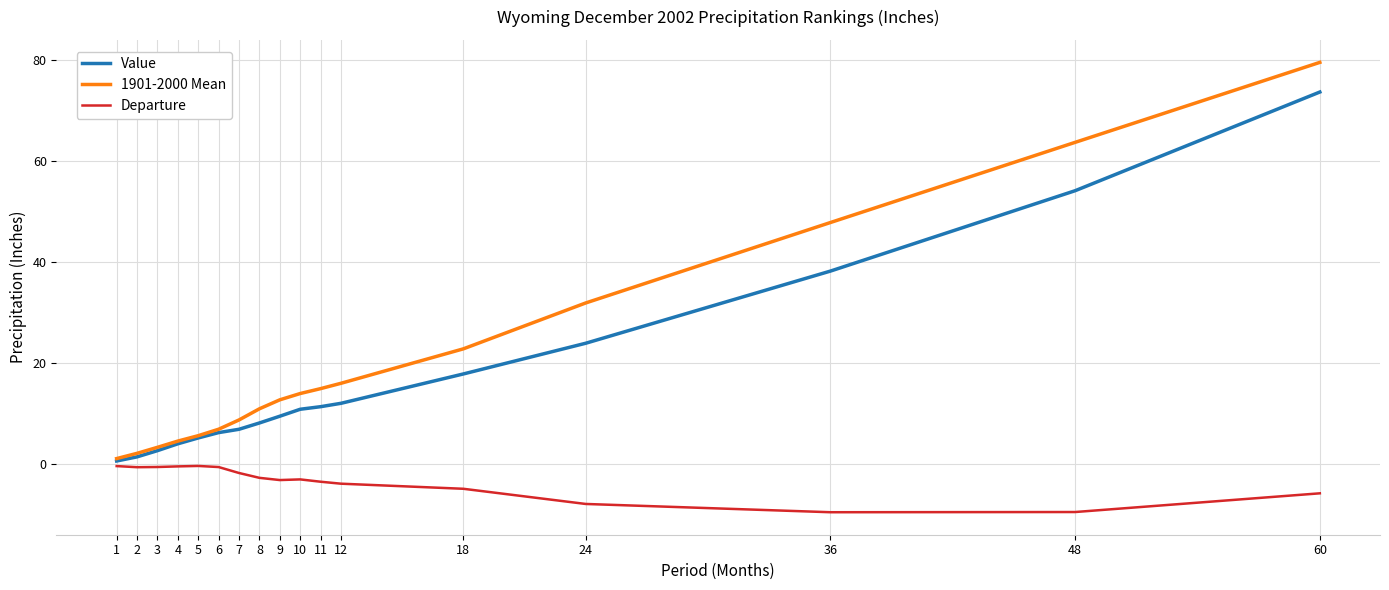

What is the lowest value of the 1901-2000 Mean series?

1.0